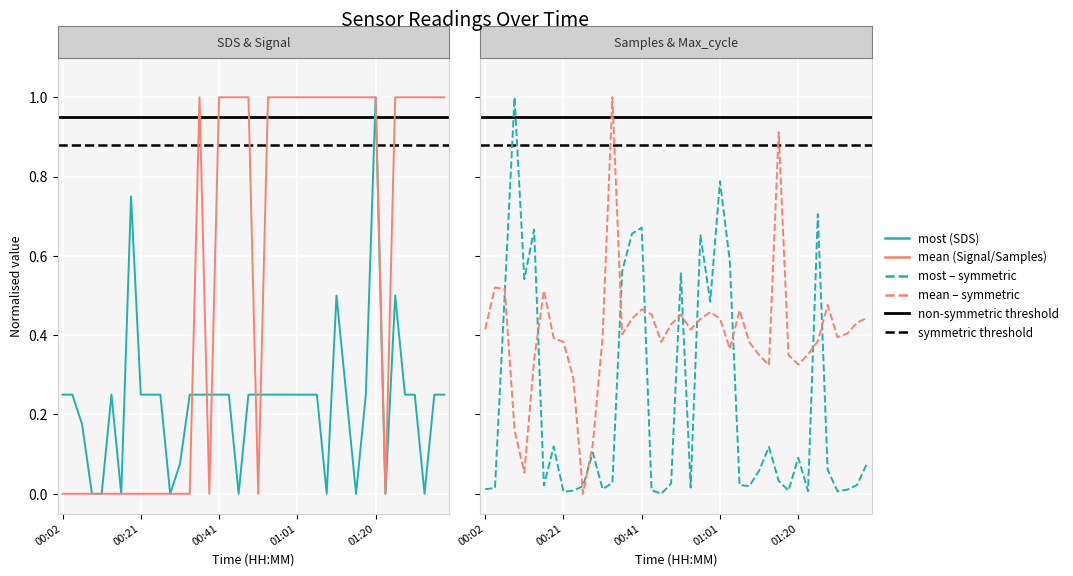

After their last crossing, which series has the higher values: SDS_P1 or Signal?

Signal